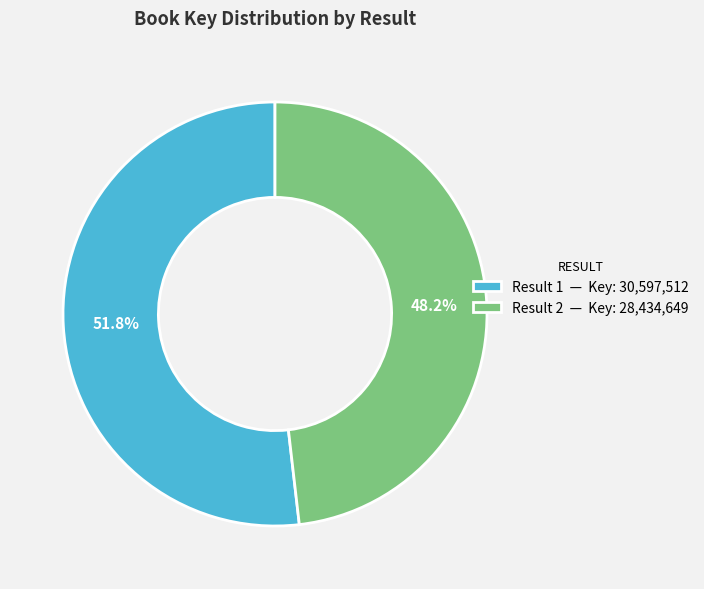

Rank the categories by value from highest to lowest.

Result 1 — Key: 30,597,512, Result 2 — Key: 28,434,649